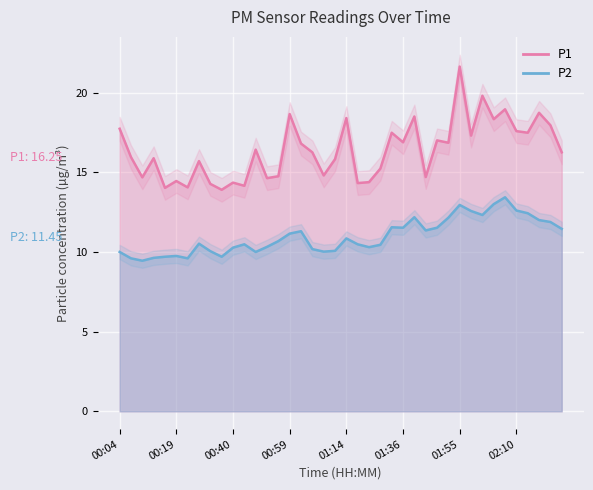

Between 01:55 and 01:27, which is larger?

01:55